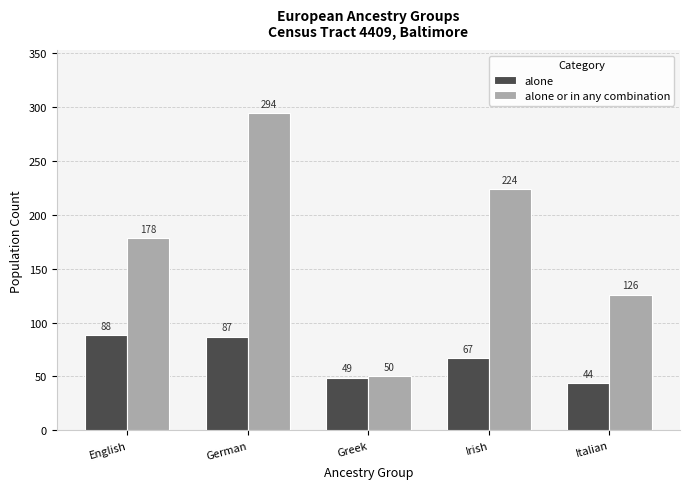

Rank the categories by alone value from lowest to highest.

Italian, Greek, Irish, German, English